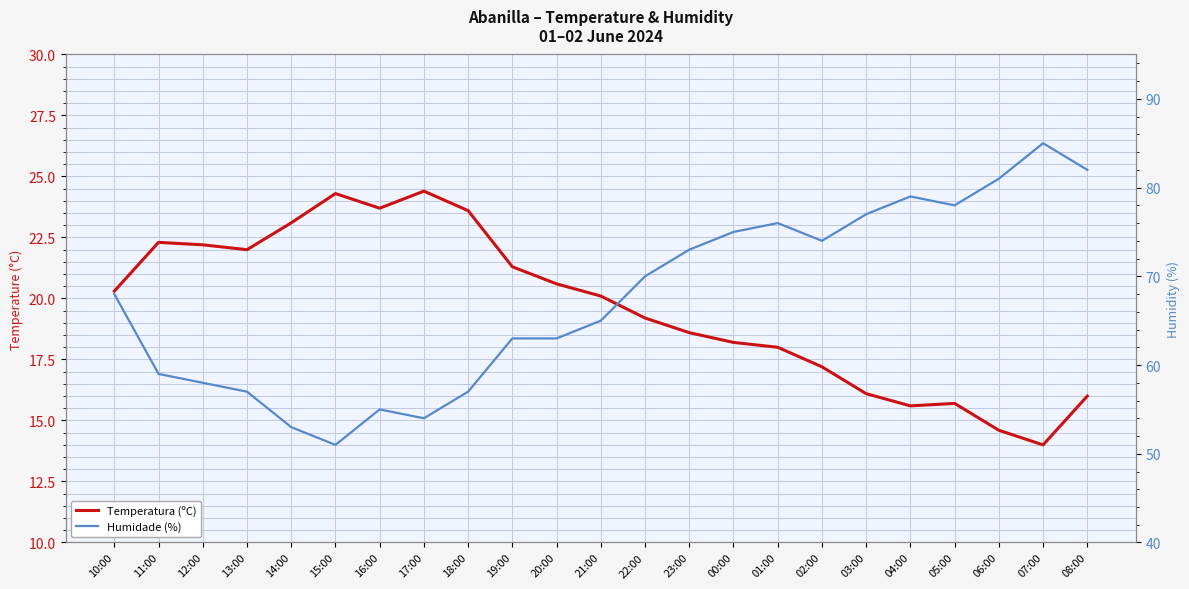

List the series in order of their peak value, highest first.

Humidade (%), Temperatura (ºC)